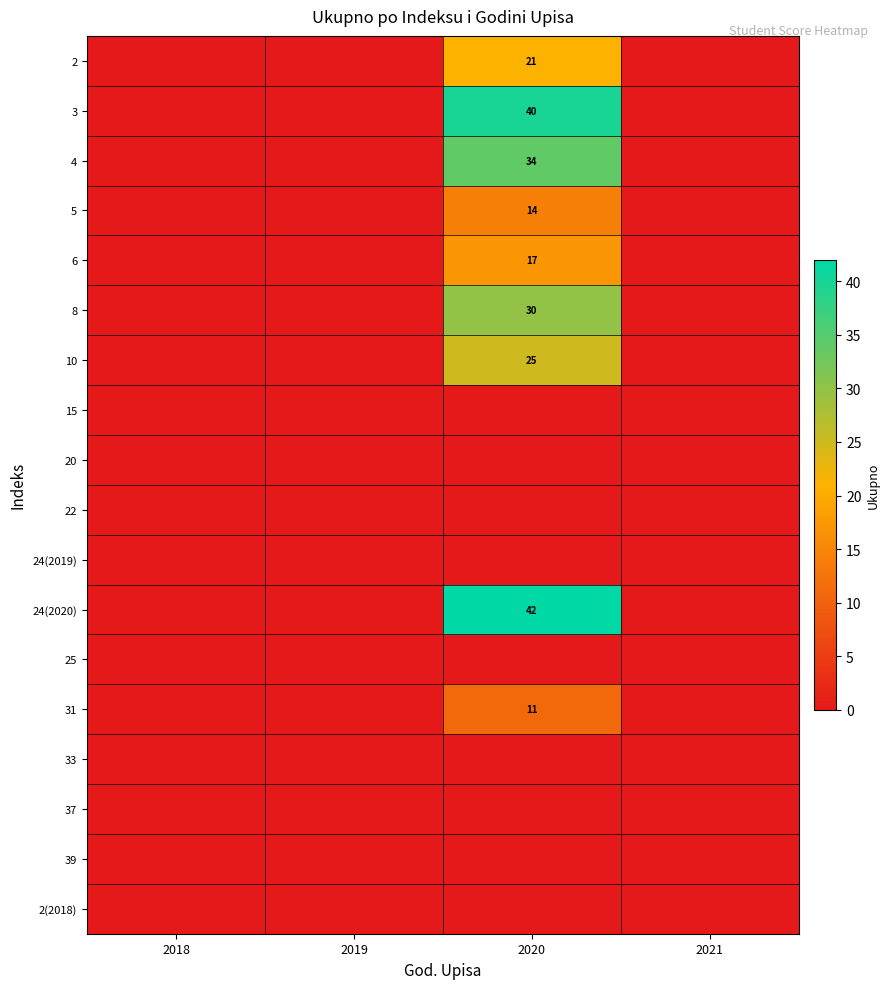

Is it true that 24(2020) equals 42 at 2020?

True